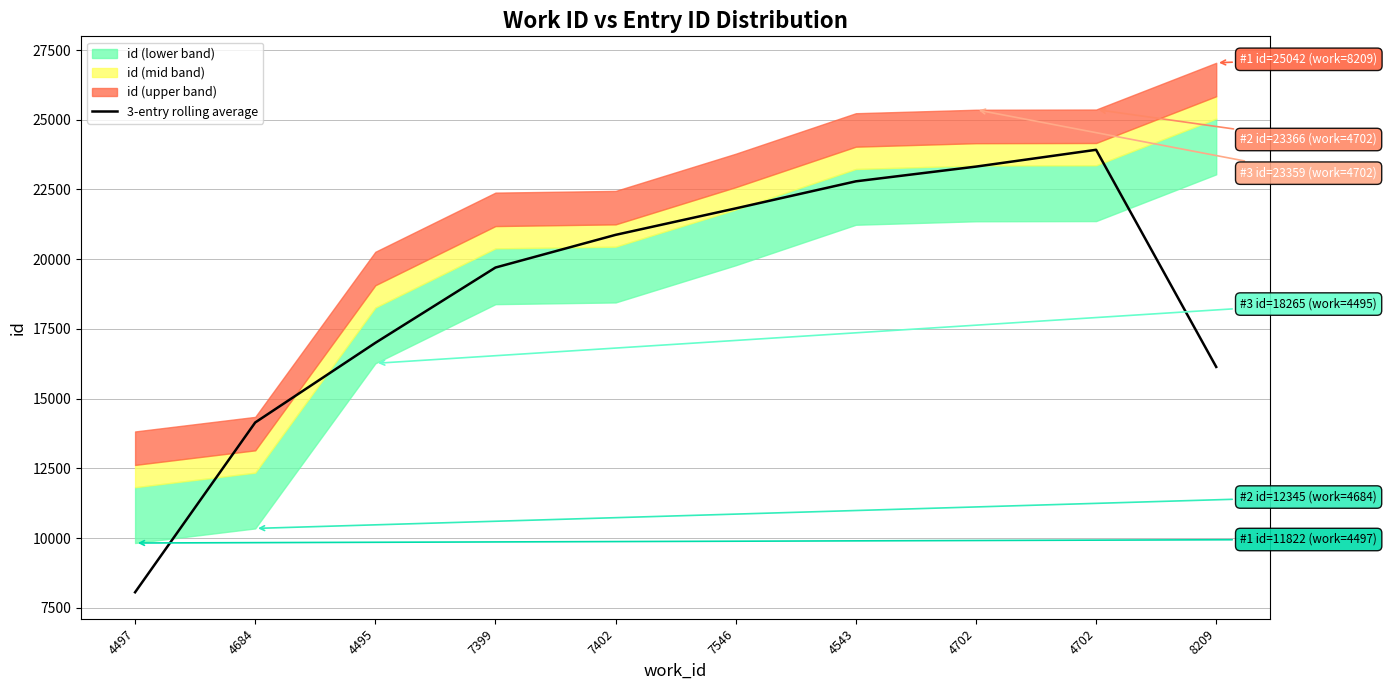

True or false: the data shows 11585.3 at 4497.

False